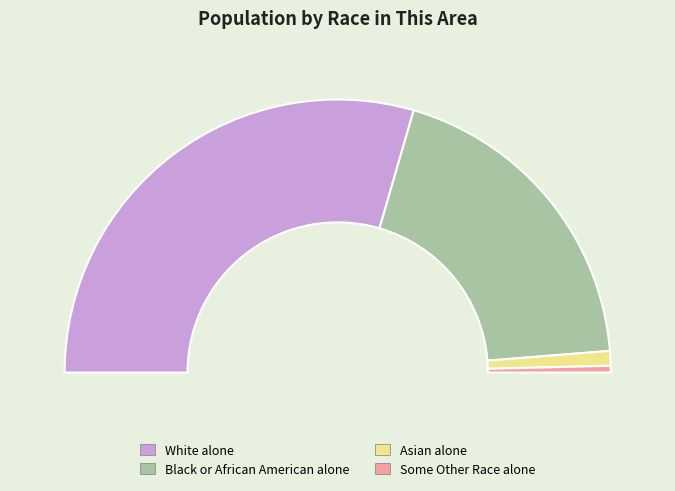

Count the number of slices in the pie.

7